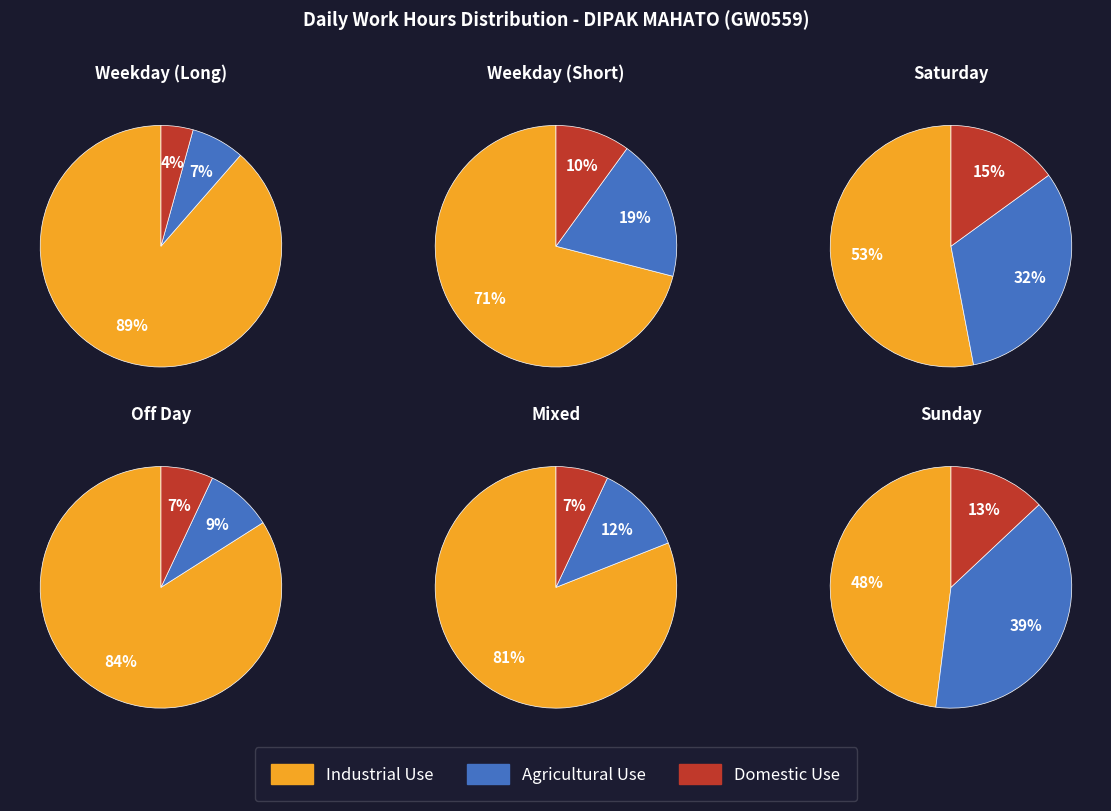

Which series has the widest spread of values?

Industrial Use